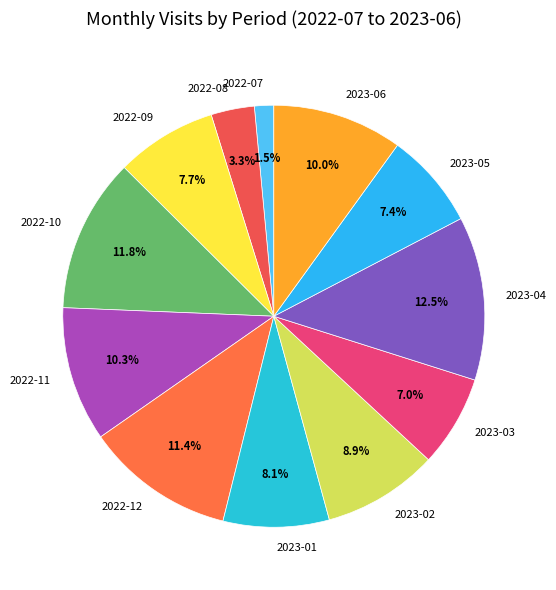

Does 2022-11 account for over 50% of the chart?

No